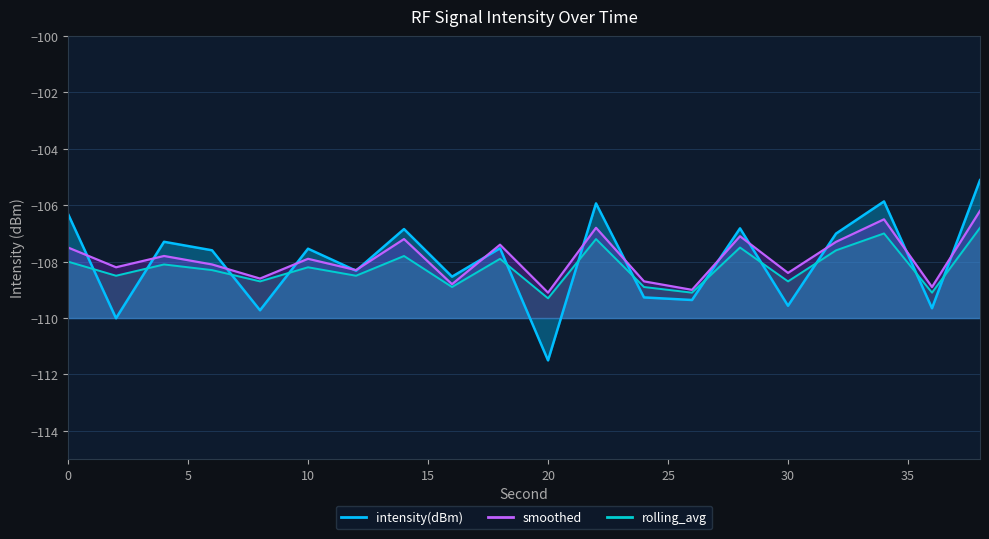

Read the smoothed value at 16.

-108.8